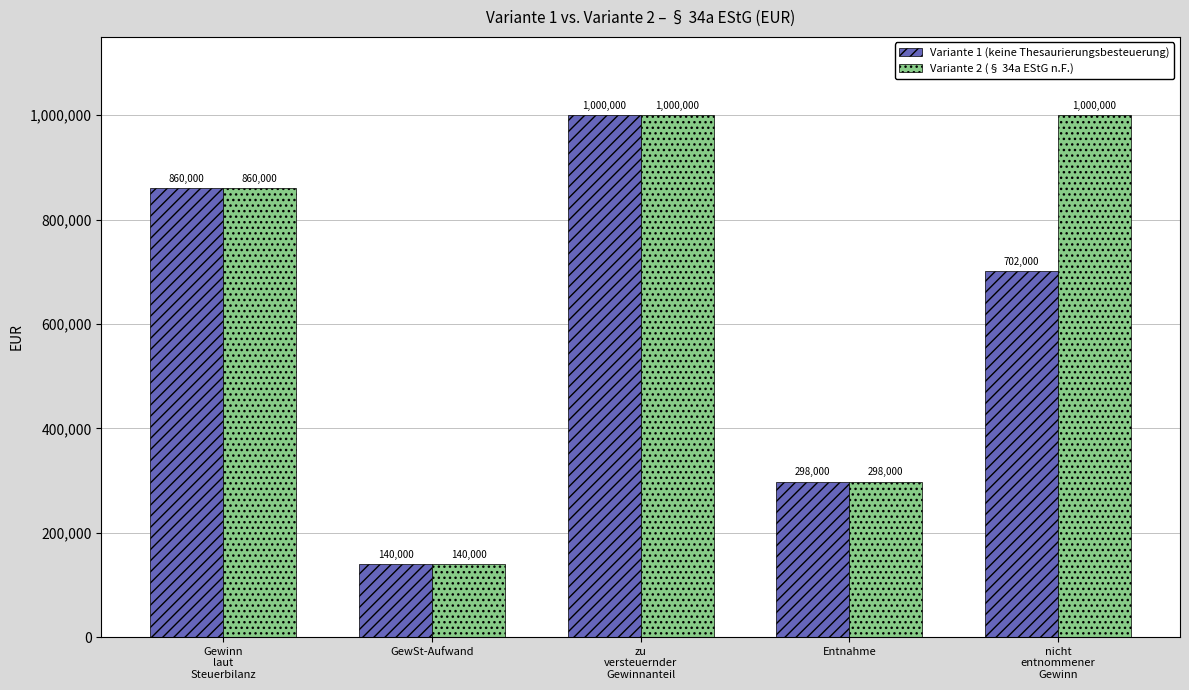

What is the difference between the maximum and minimum values in the Variante 1 (keine Thesaurierungsbesteuerung) series?

860000